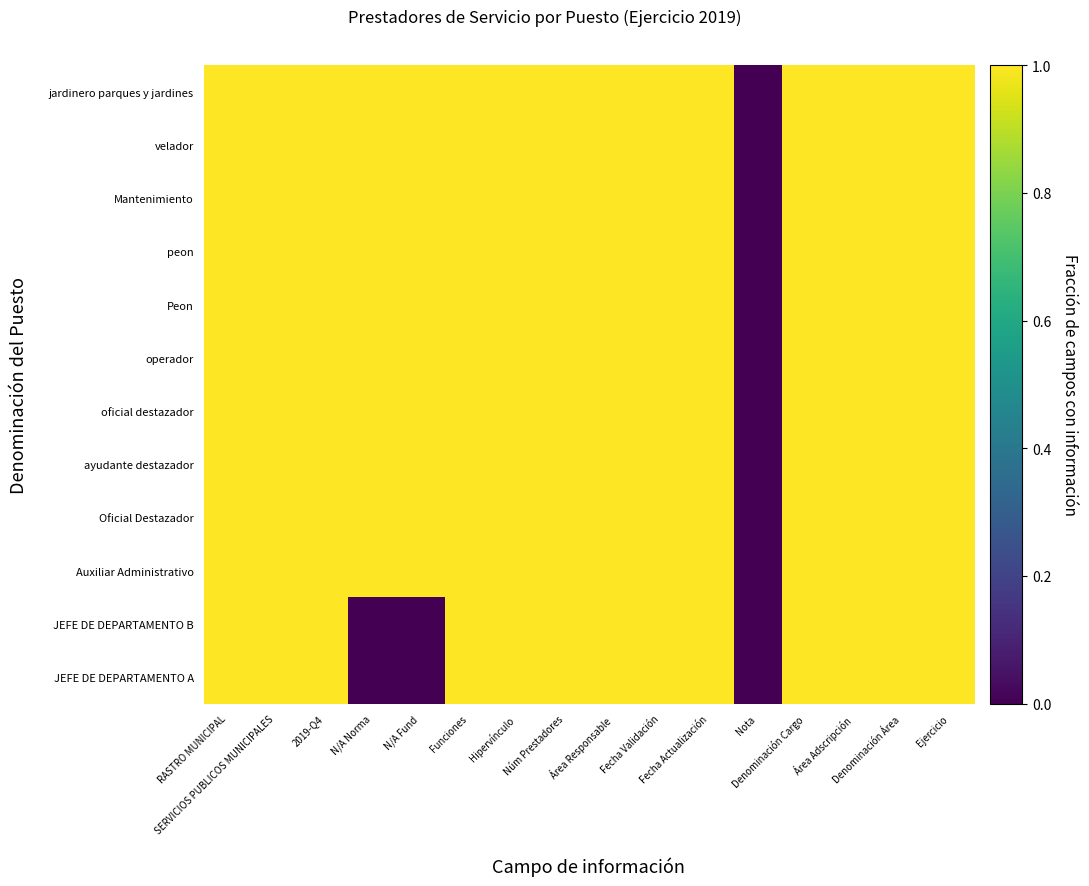

Which has a higher value, N/A Norma or Área Adscripción?

N/A Norma